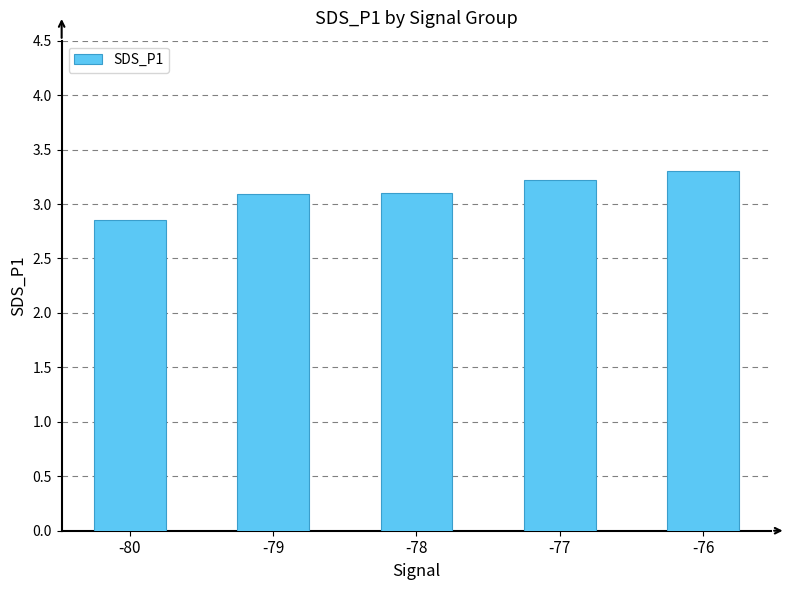

Count the values in the range 3 to 4.

4